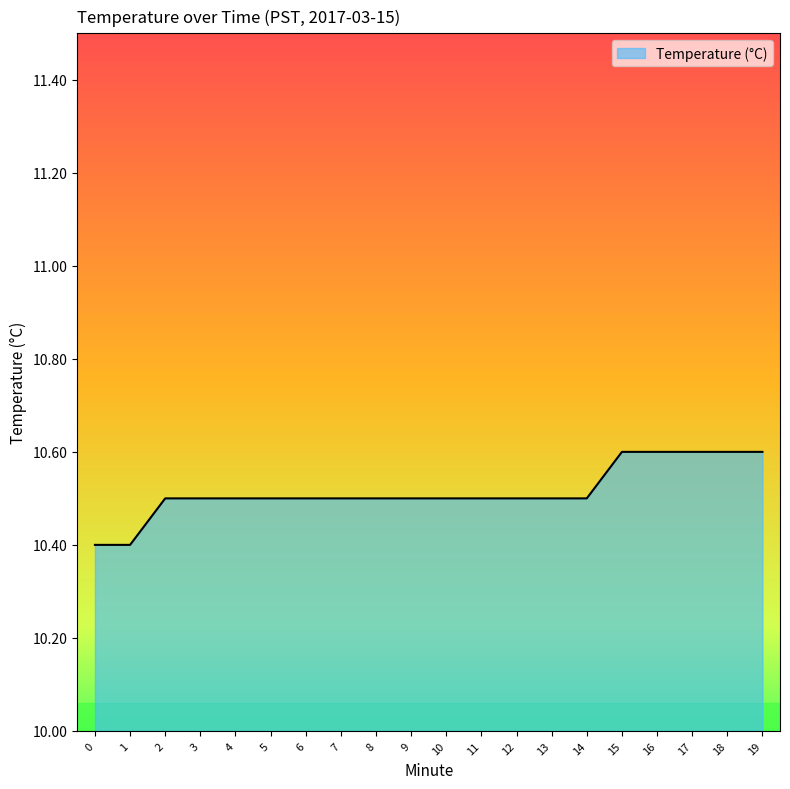

What is the change in value from 8 to 17?

+0.1